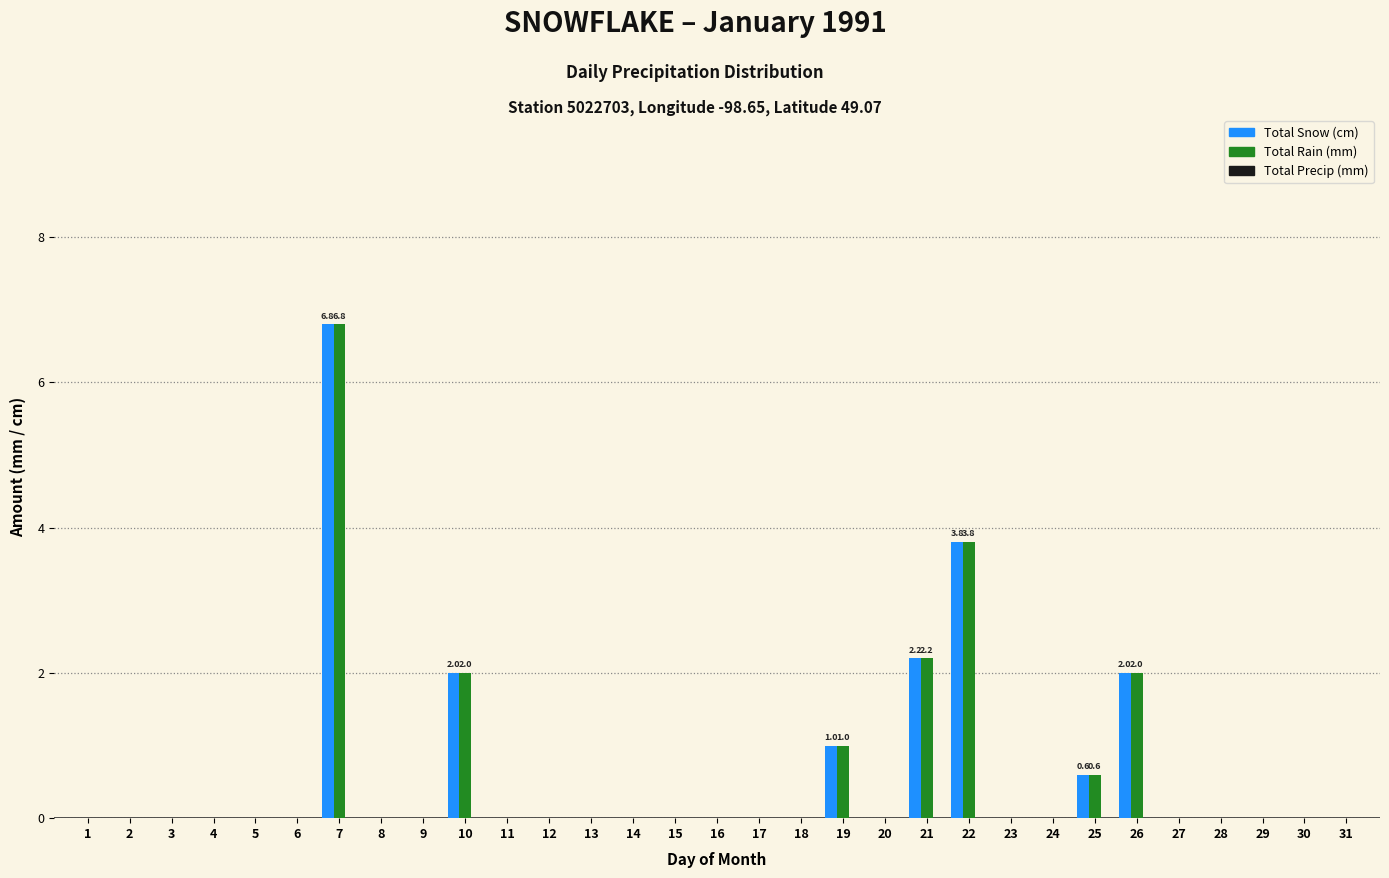

What is the maximum value shown in the chart?

6.8